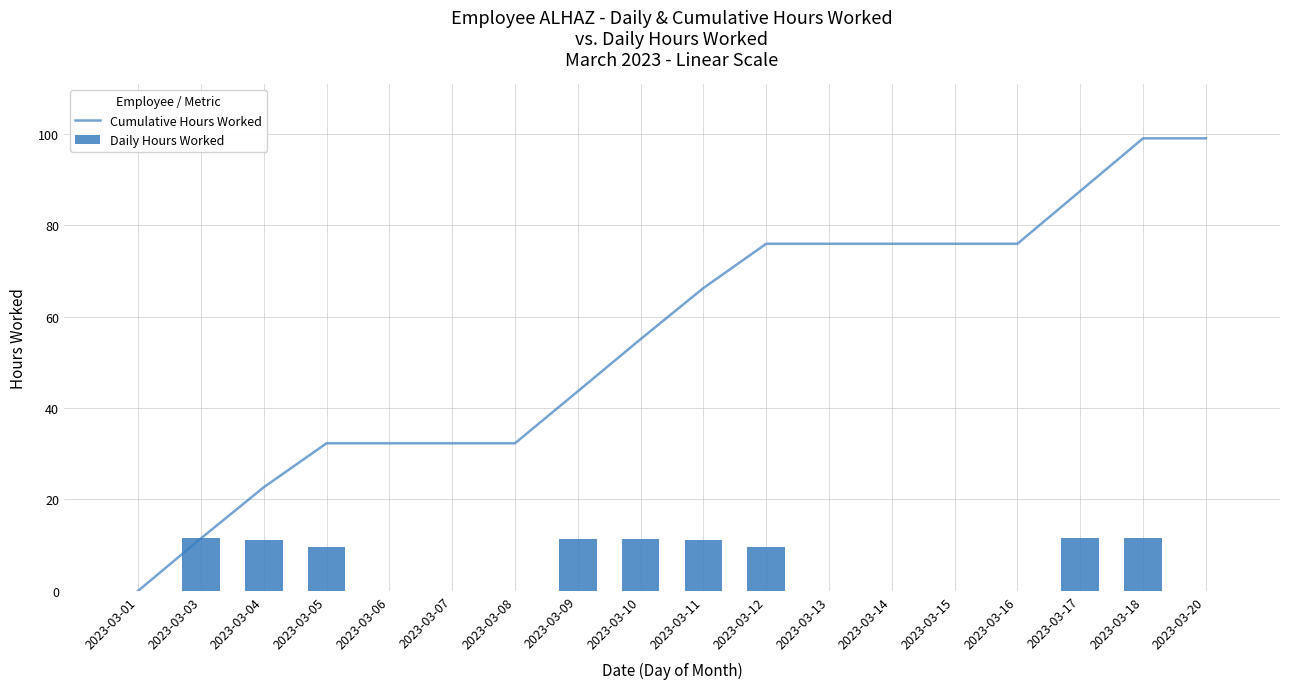

Which series has the largest total across all categories?

Cumulative Hours Worked